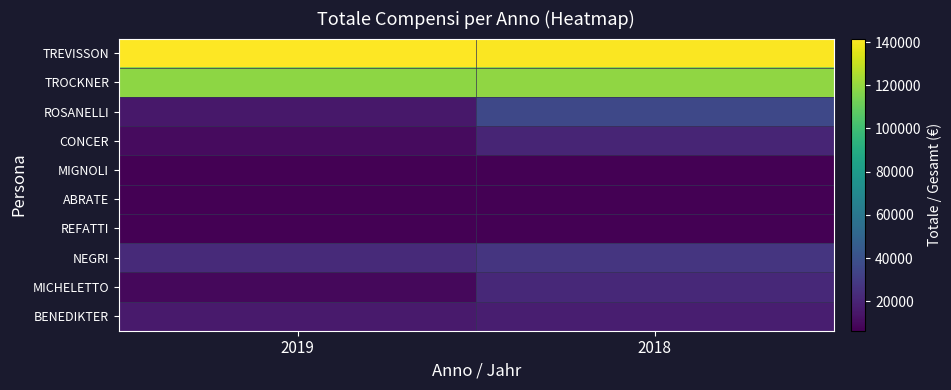

Rank the series at 2018 from highest to lowest value.

TREVISSON, TROCKNER, ROSANELLI, NEGRI, MICHELETTO, CONCER, BENEDIKTER, MIGNOLI, ABRATE, REFATTI